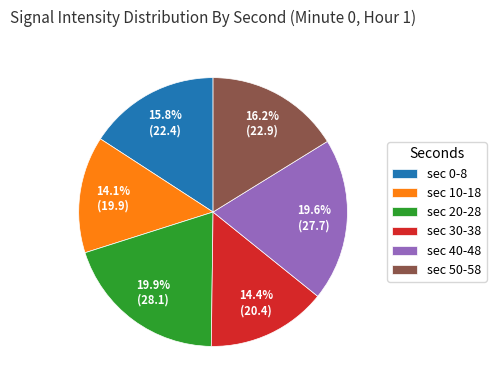

Approximately how many times larger is the value at sec 10-18 compared to sec 50-58?

0.9